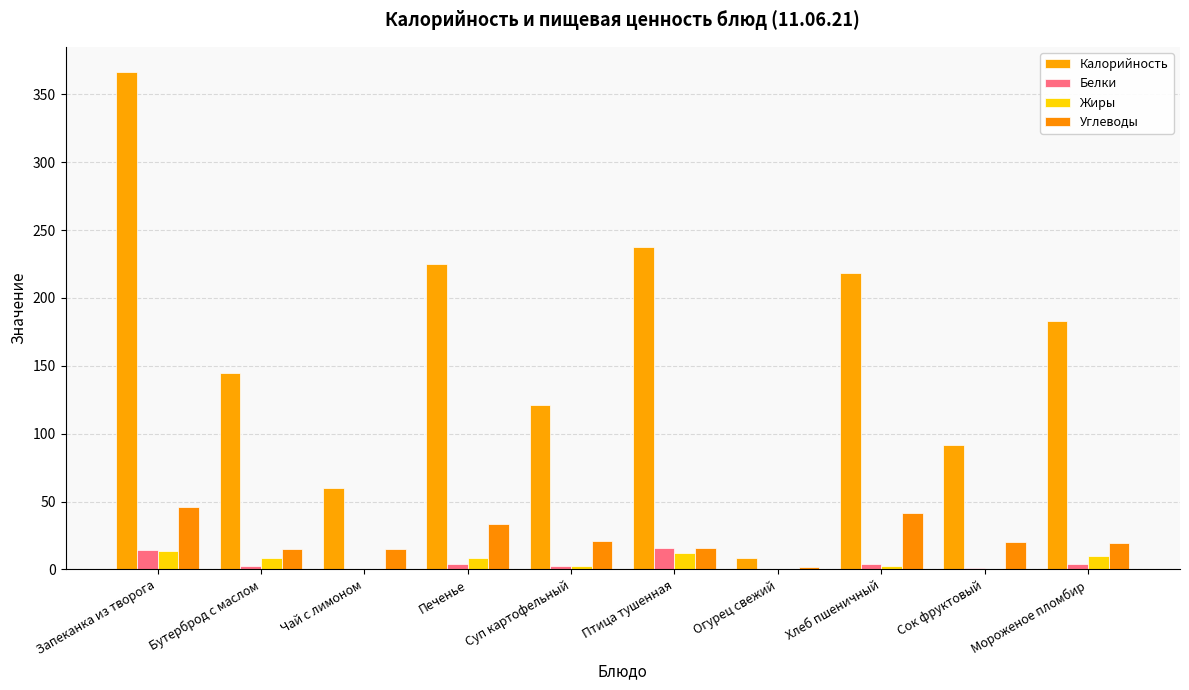

Is it true that Жиры equals 11.6 at Печенье?

False